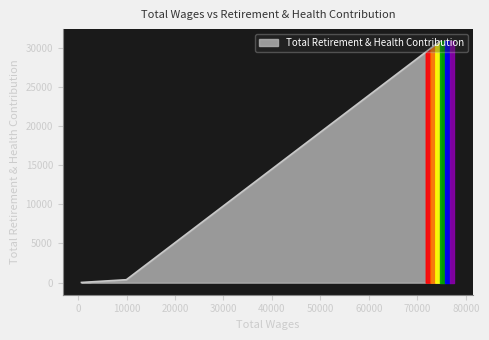

What is the maximum value shown in the chart?

30836